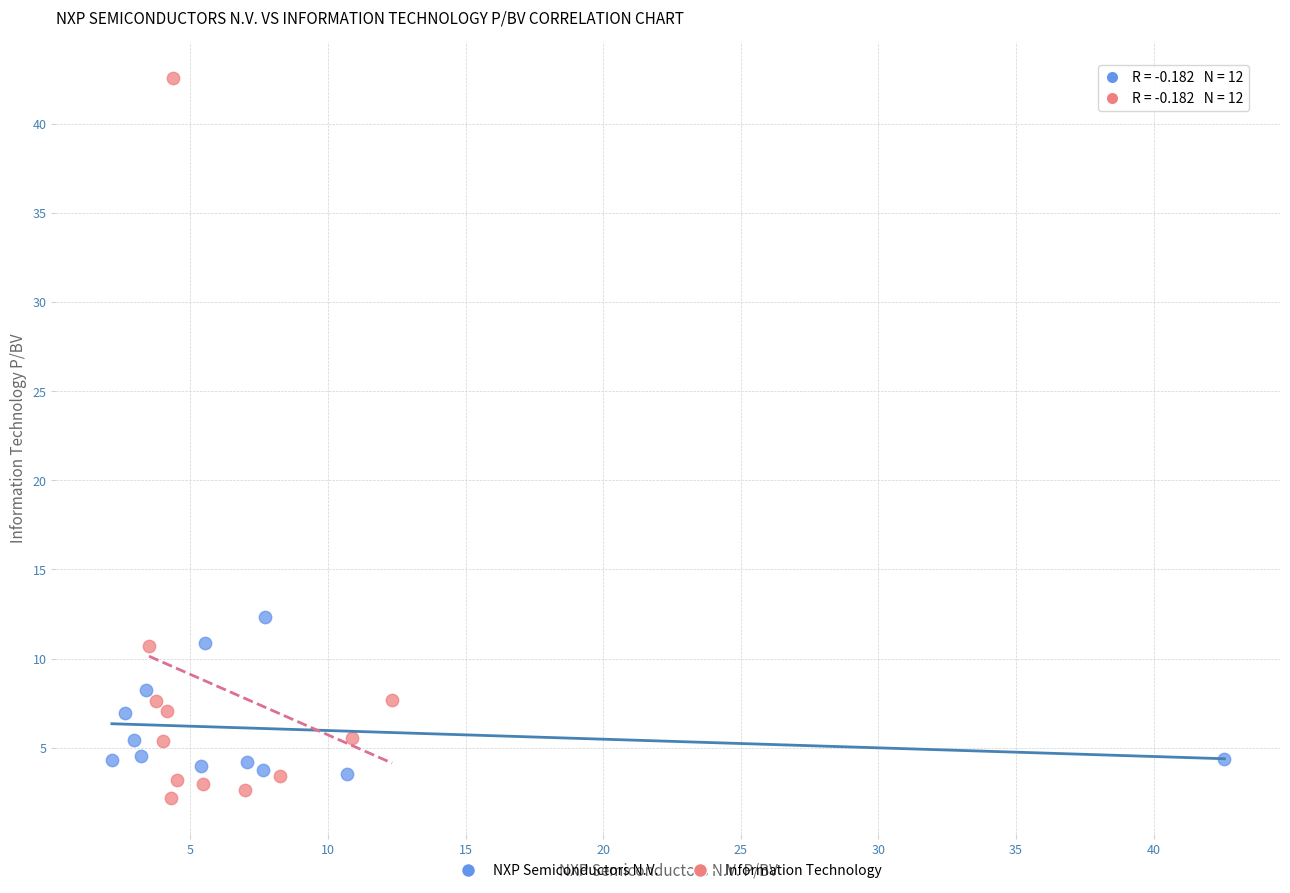

Which series has the largest Y range (max minus min)?

Information Technology